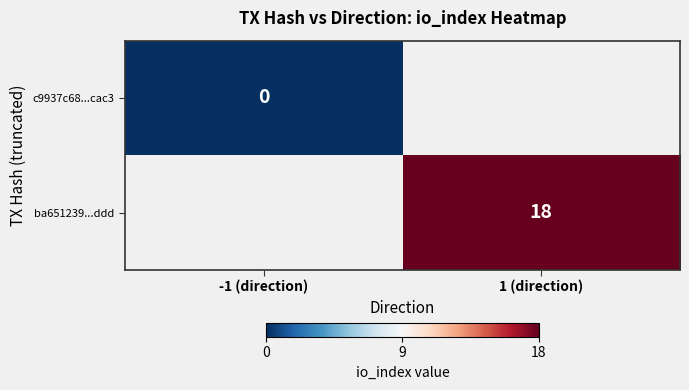

Is it true that ba651239...ddd equals 18 at 1 (direction)?

True